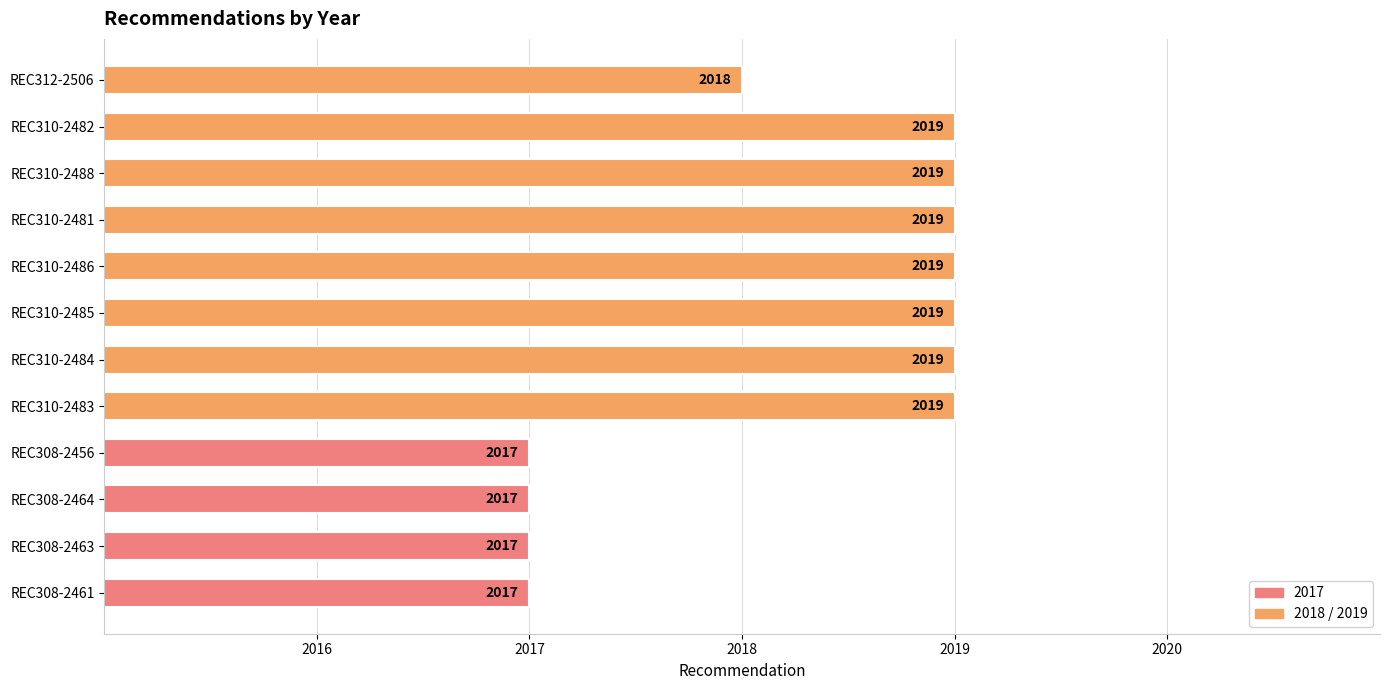

What is the sum of all values?

24219